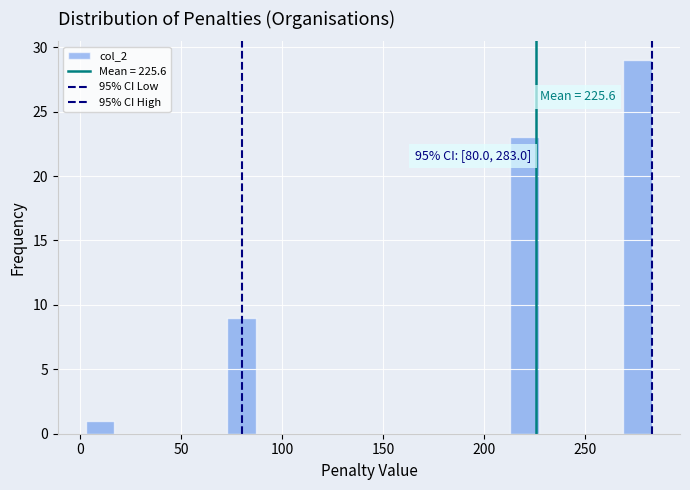

Read against the x-axis, roughly where is the centre of the tallest bar?

275